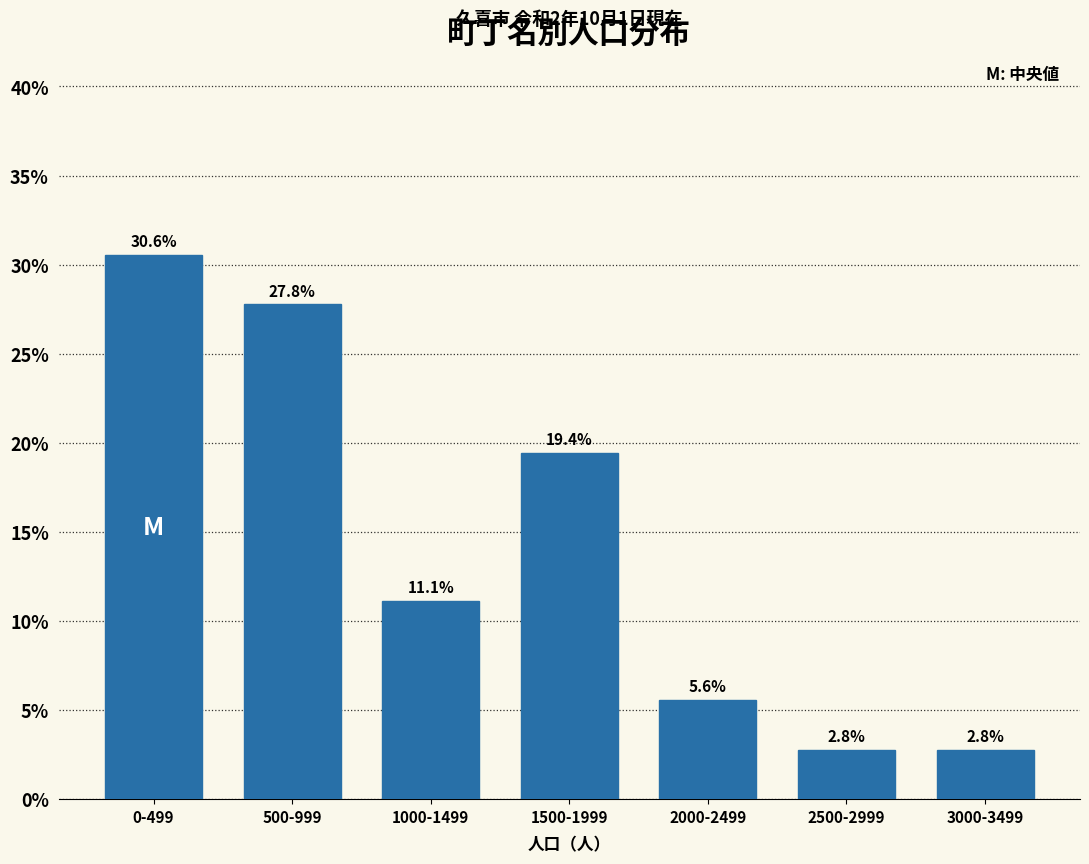

Reading left to right, transcribe all the data shown in this chart.

30.6	27.8	11.1	19.4	5.6	2.8	2.8